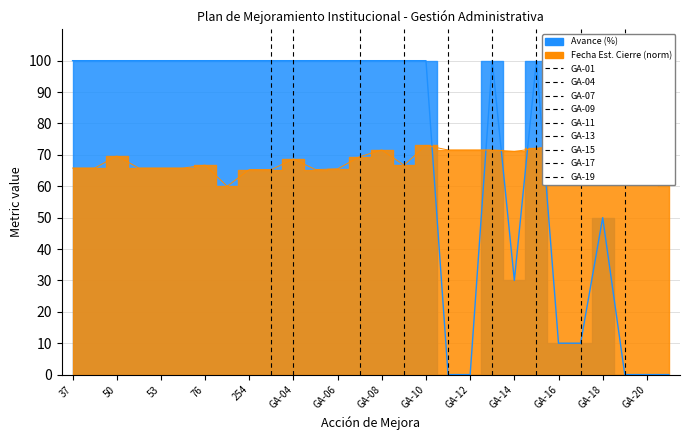

Count the values in the range 30 to 100.

21